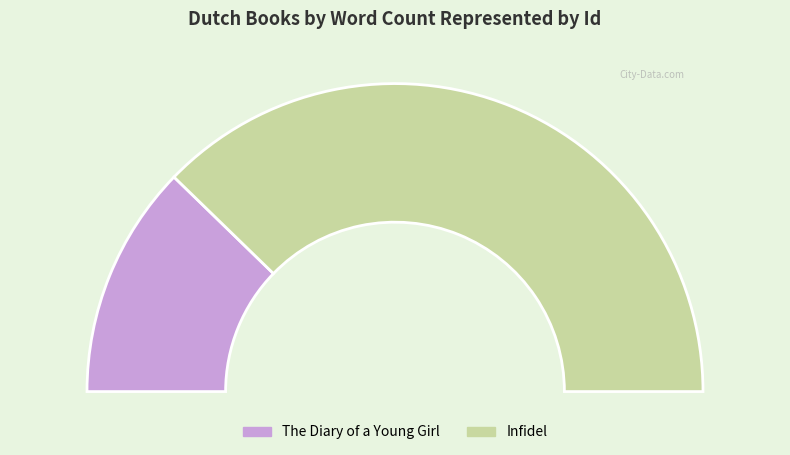

How many segments does this pie chart have?

2